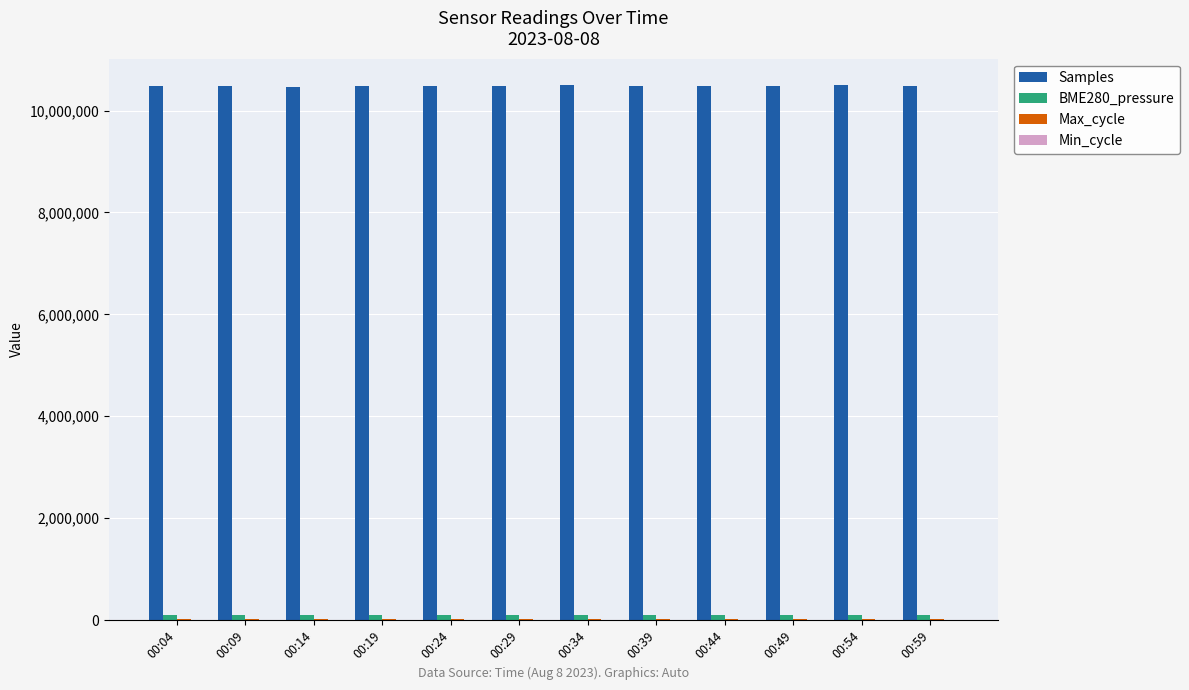

The value of Samples at 00:24 is 10482004.0. True or false?

True